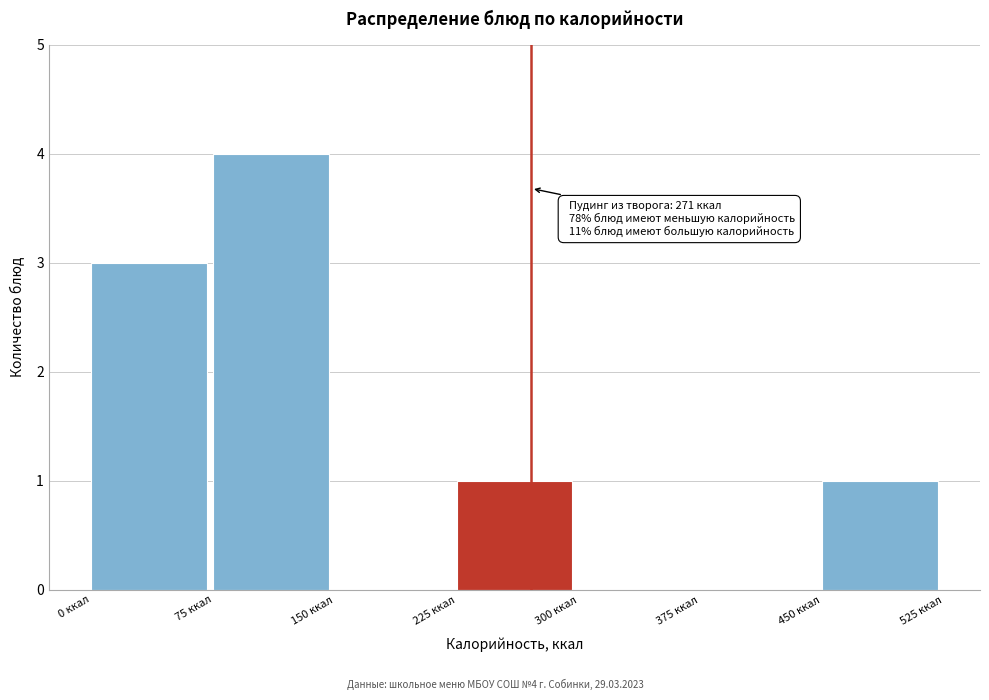

Which range on the x-axis has the tallest bar?

75 to 150